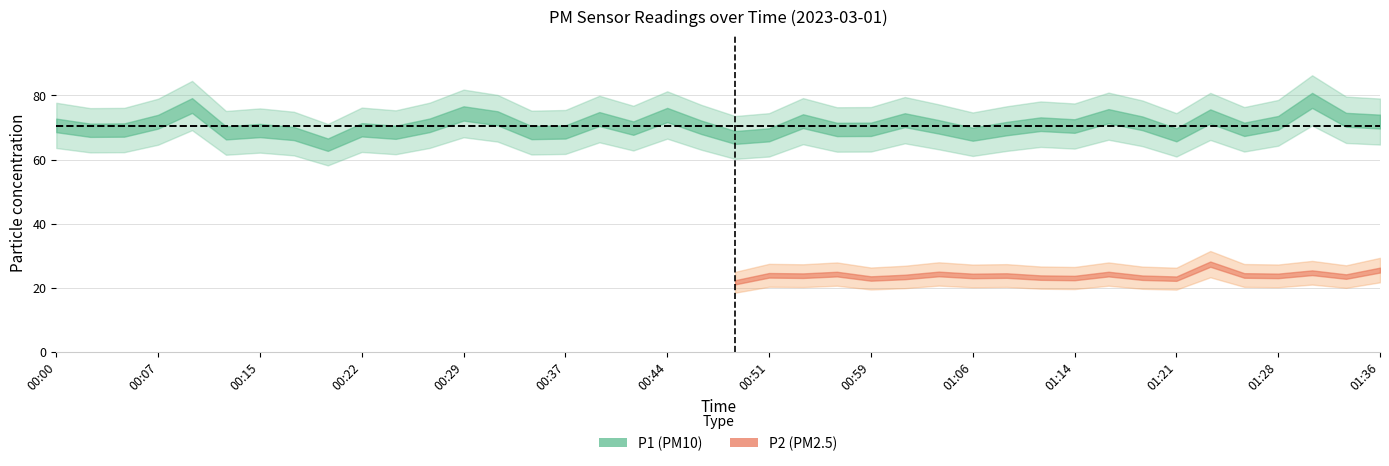

What is the difference between the highest and lowest values at 01:31?

53.8